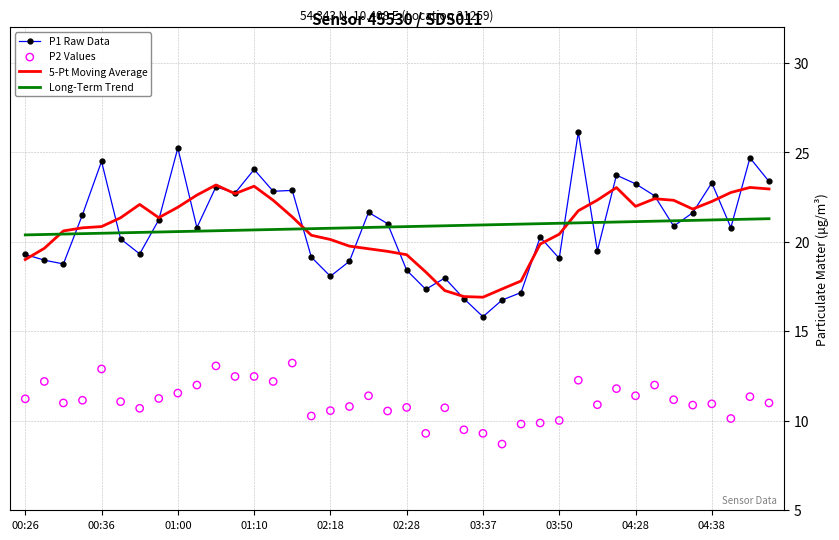

Which series has the widest spread of Y values?

P1 Raw Data